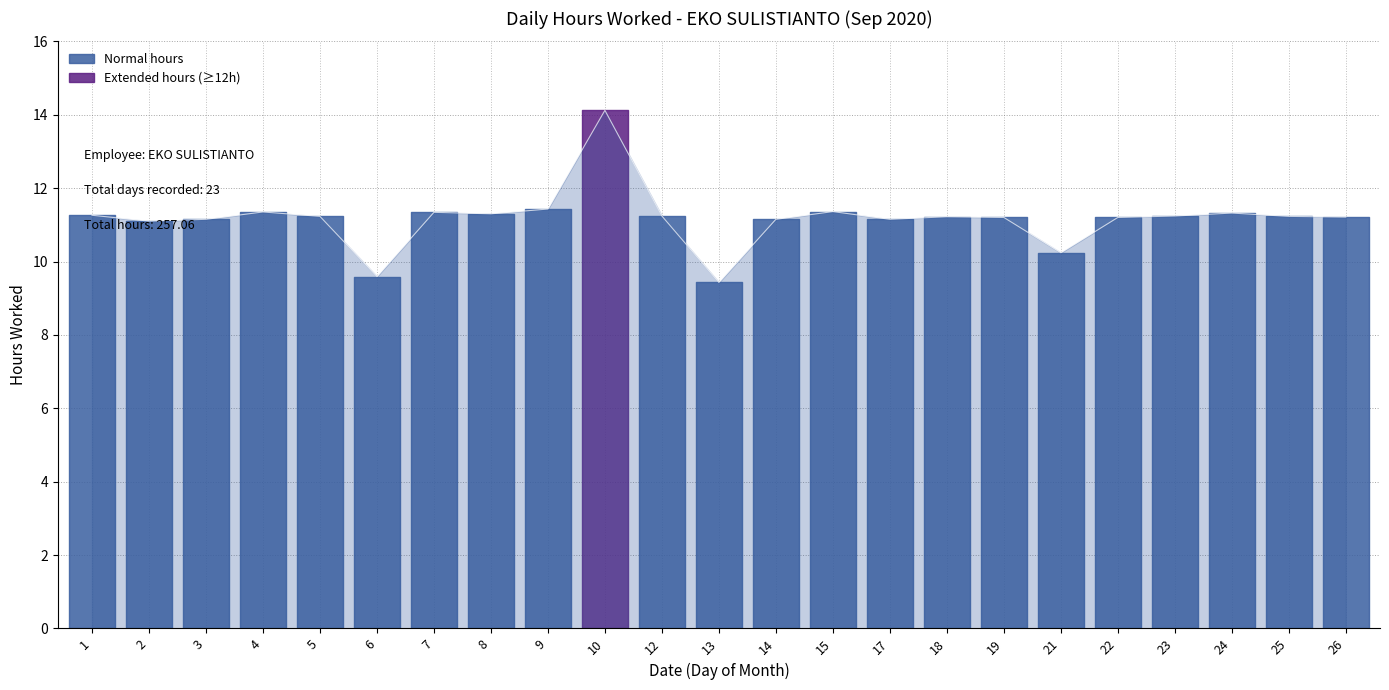

Is it true that the value at 15 is 11.4?

True